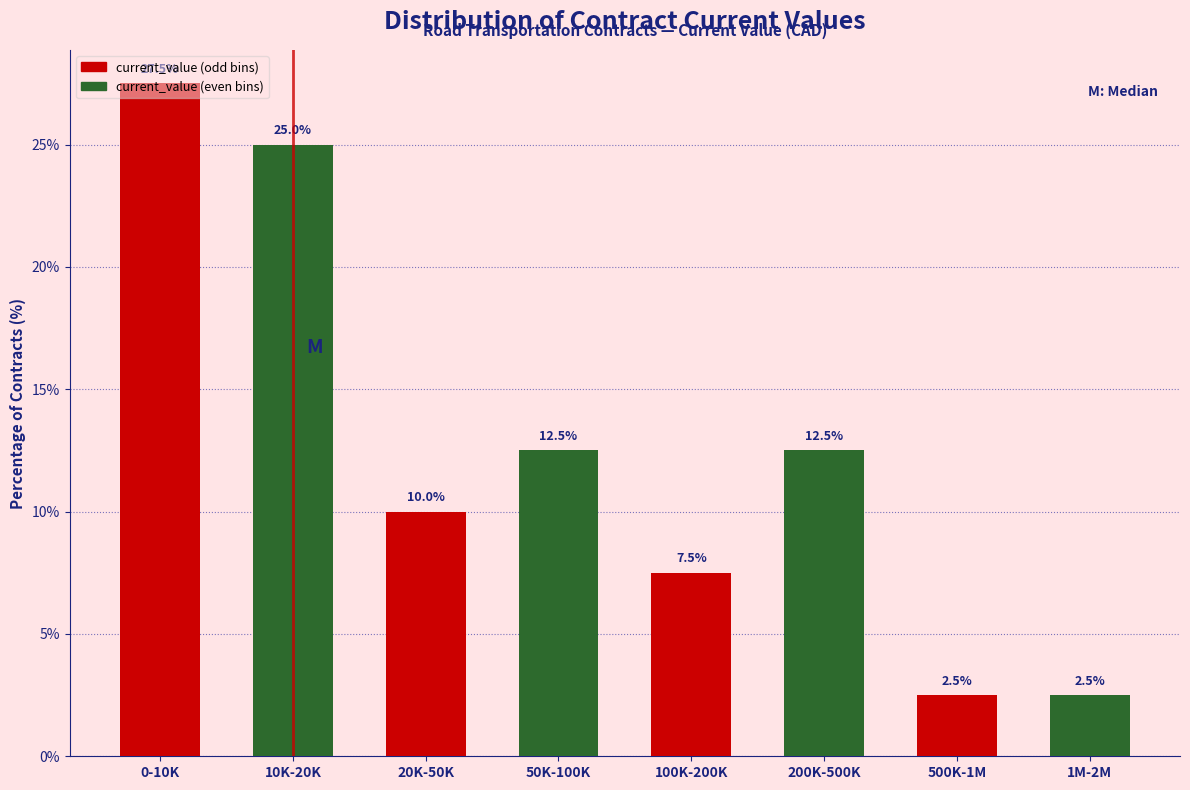

At which category does the chart reach its peak across all series?

0-10K